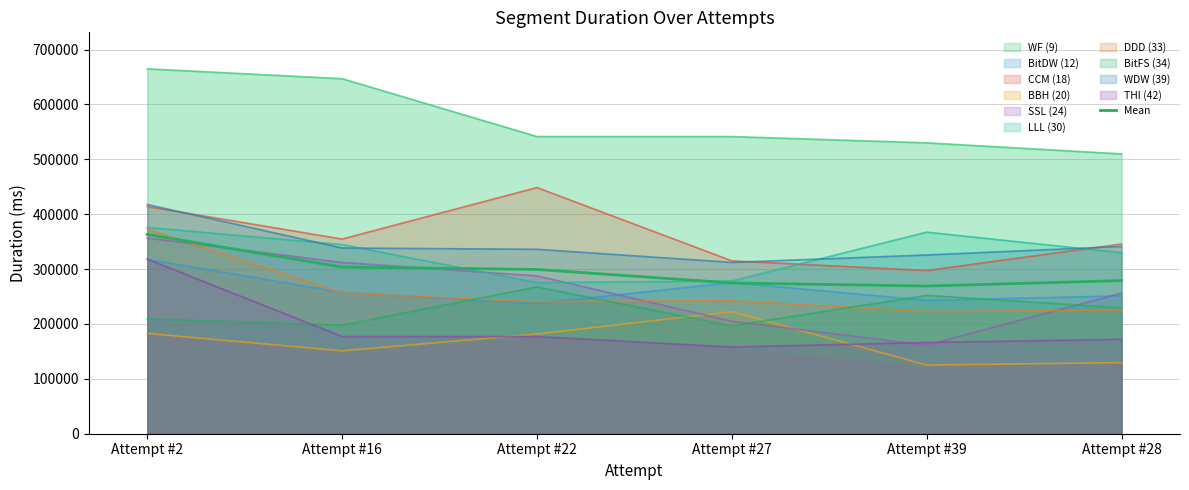

True or false: the data has more than 2 interior local peaks.

False